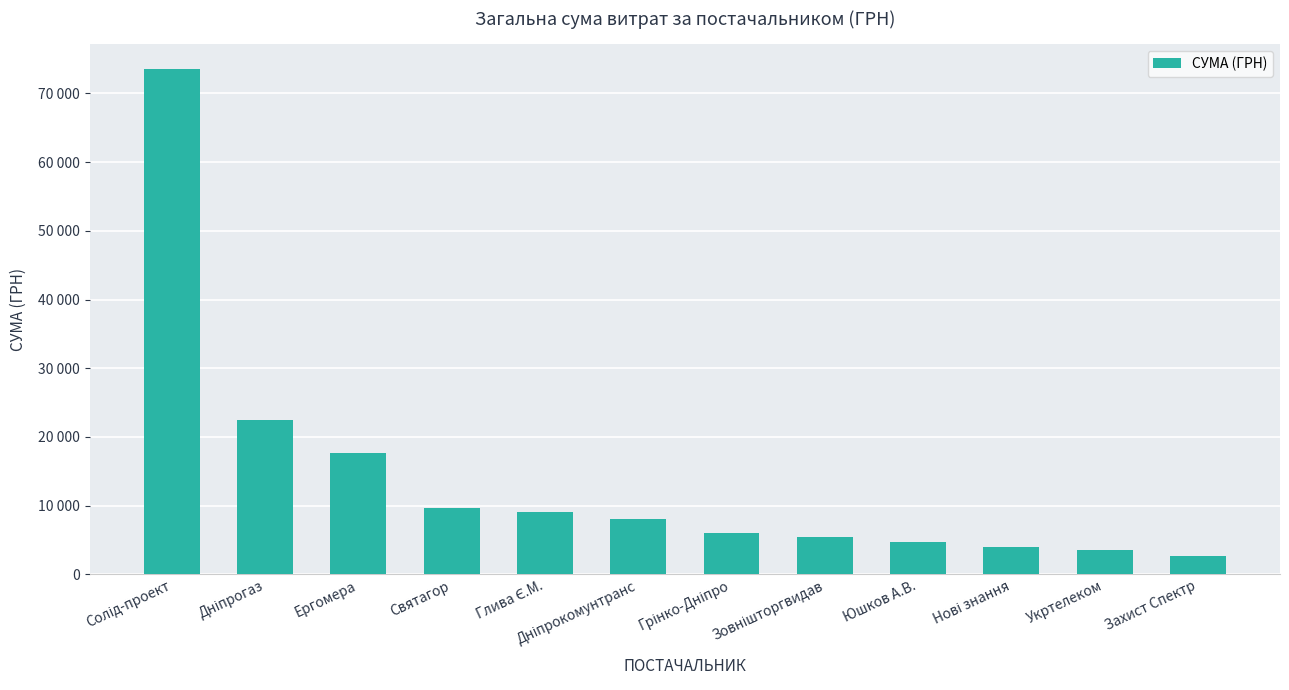

What value does the data have at Глива Є.М.?

9090.0